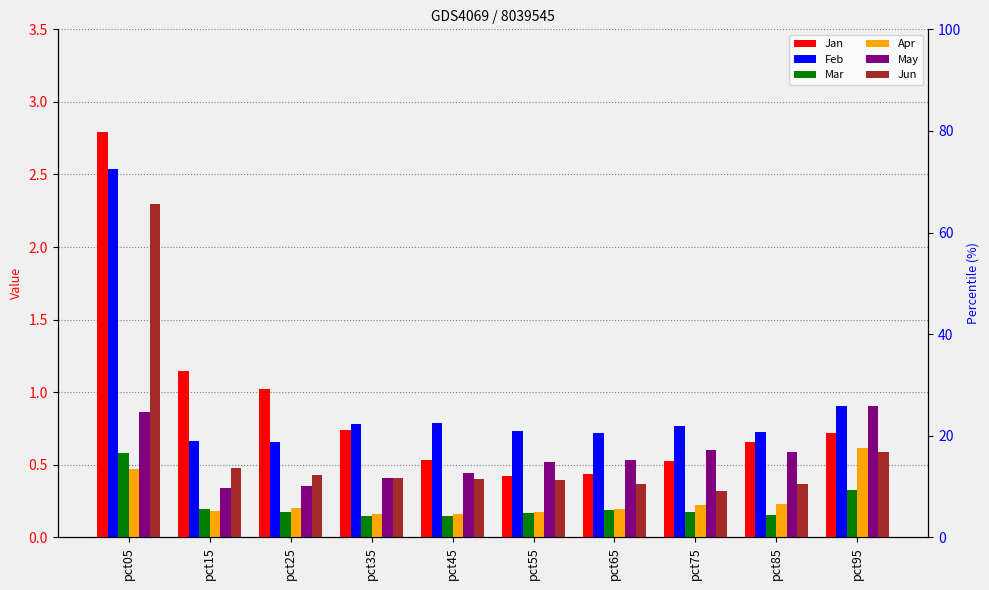

Is the value of Feb at pct55 greater than the value of Jan at pct35?

No